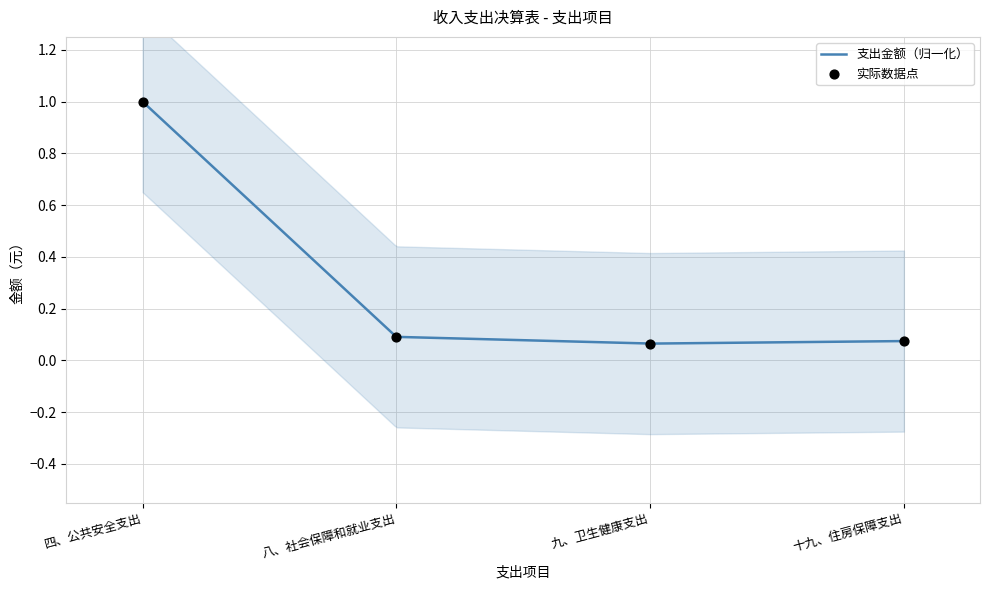

Between 九、卫生健康支出 and 四、公共安全支出, which is larger?

四、公共安全支出